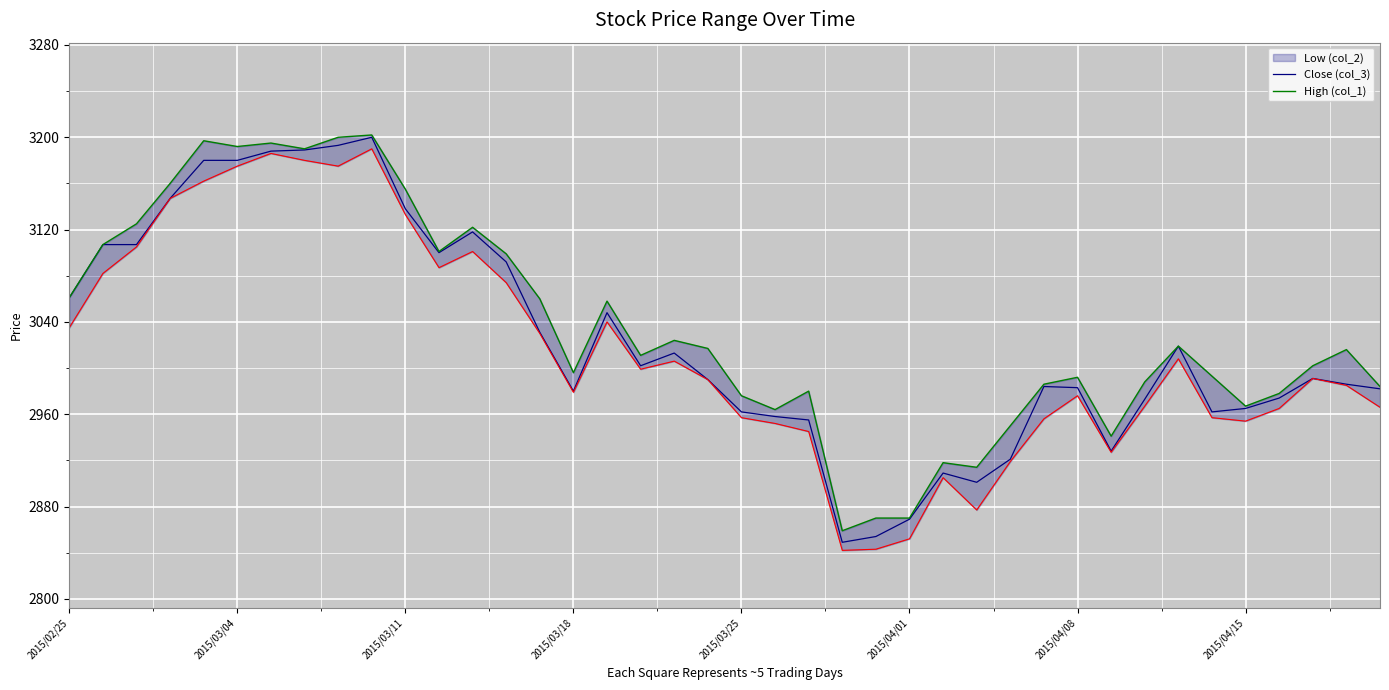

How many lines are shown in the chart?

2